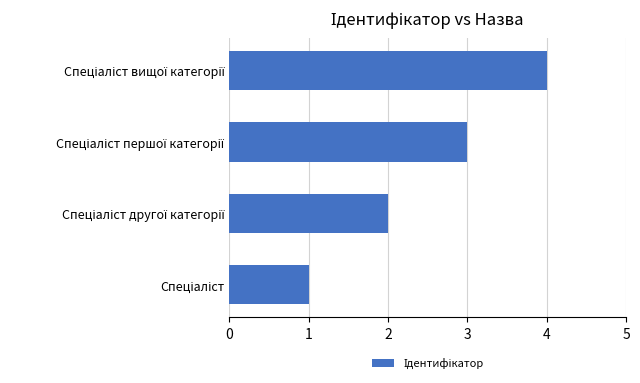

What is the greatest value displayed?

4